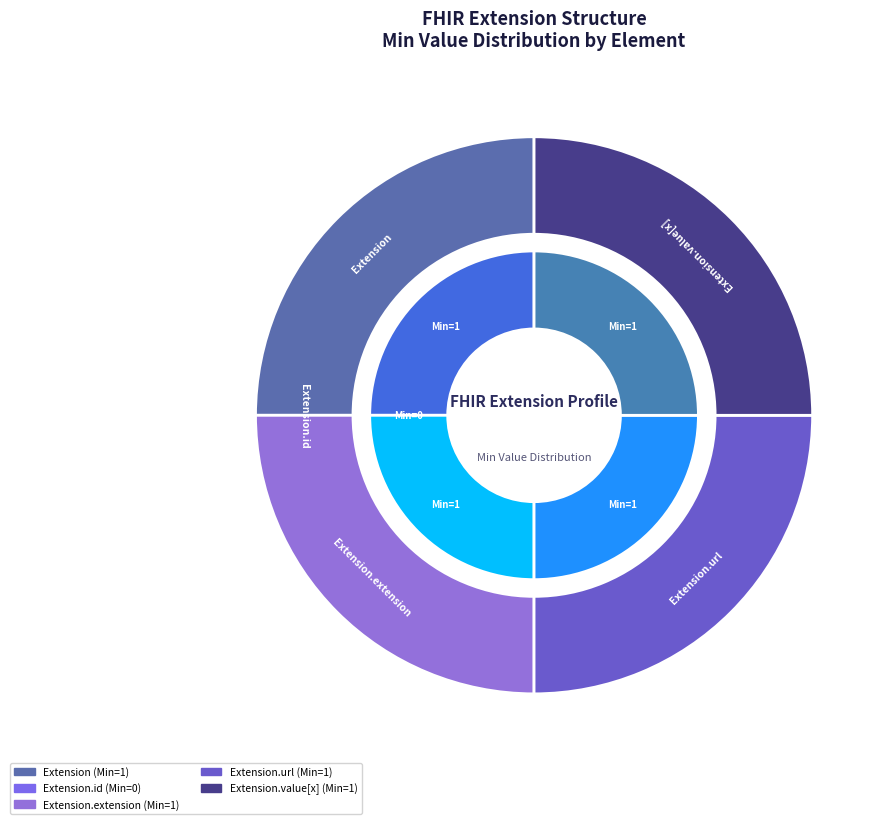

What is the smallest slice in the pie chart?

Extension.id